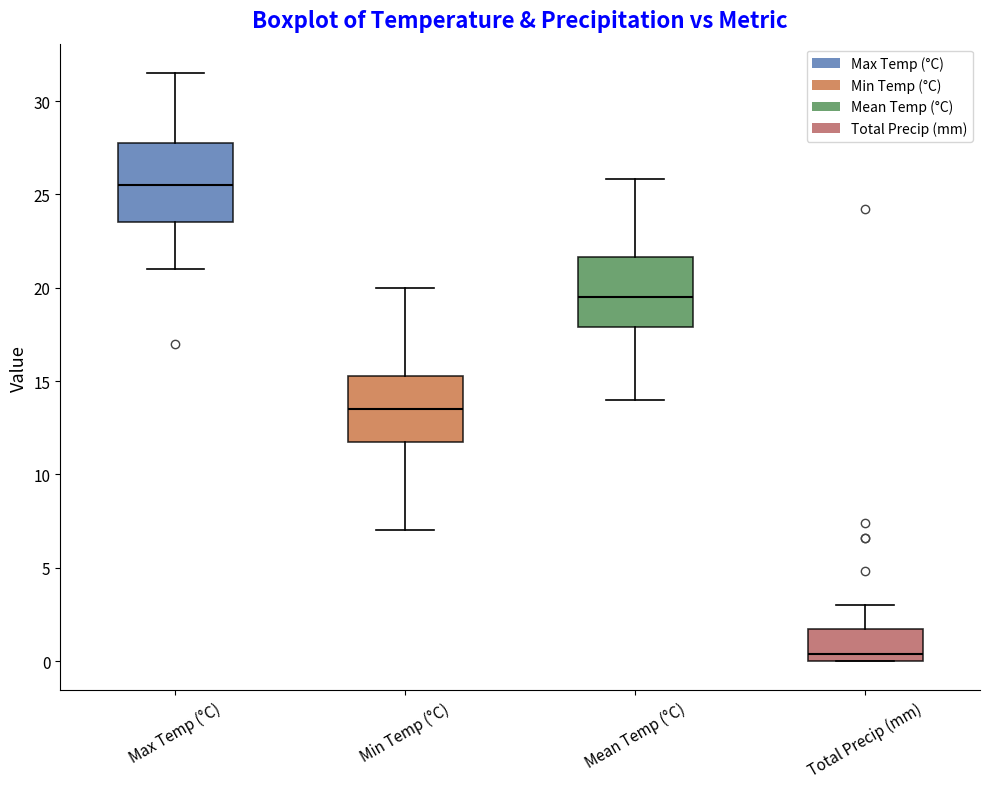

Reading left to right, read every box against the y-axis: the position of its median line, the range the box covers, and the ends of its whiskers. The values are not printed on the chart, so give them approximately, as read against the axis.

Max Temp (°C): median 25.5, box 23.5 to 28.0, whiskers 21.0 to 31.5
Min Temp (°C): median 13.5, box 12.0 to 15.5, whiskers 7.0 to 20.0
Mean Temp (°C): median 19.5, box 18.0 to 21.5, whiskers 14.0 to 26.0
Total Precip (mm): median 0.5, box 0.0 to 1.5, whiskers 0.0 to 3.0